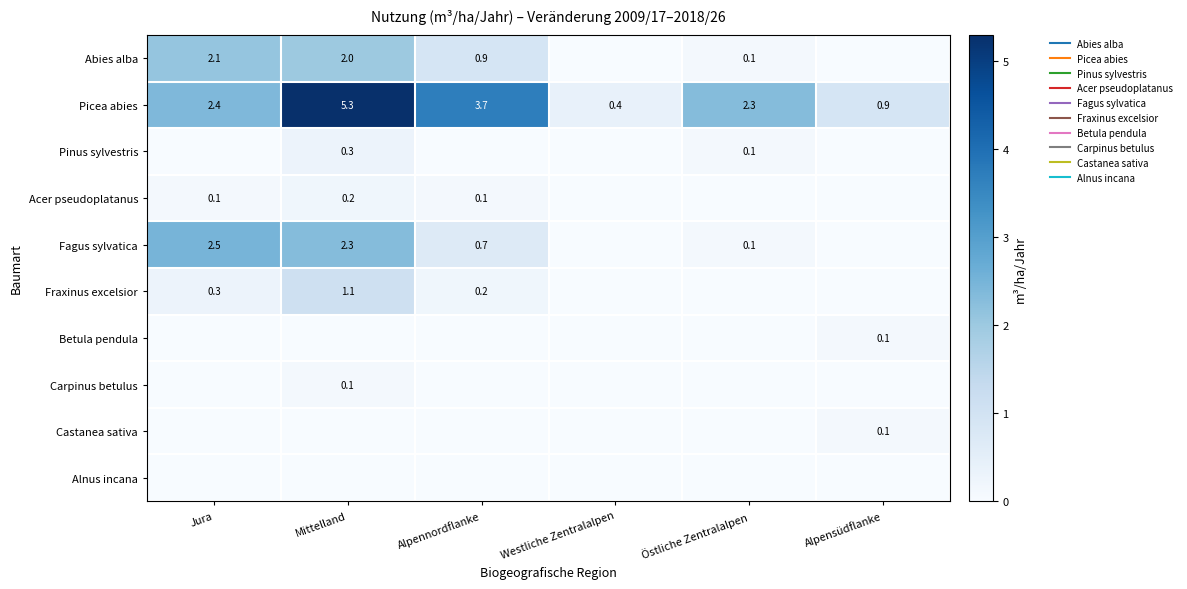

List the series in order of their peak value, highest first.

Picea abies, Fagus sylvatica, Abies alba, Fraxinus excelsior, Pinus sylvestris, Acer pseudoplatanus, Betula pendula, Carpinus betulus, Castanea sativa, Alnus incana